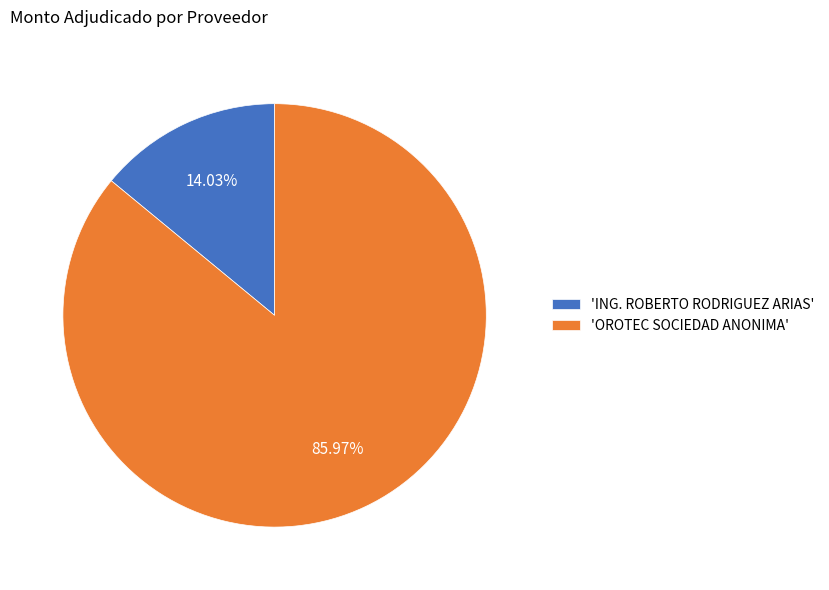

Rank the categories by value from highest to lowest.

'OROTEC SOCIEDAD ANONIMA', 'ING. ROBERTO RODRIGUEZ ARIAS'